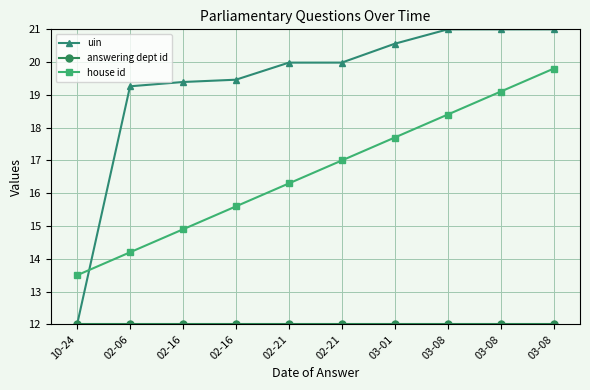

What is the sum of the answering dept id values at 02-06 and 03-08?

24.0